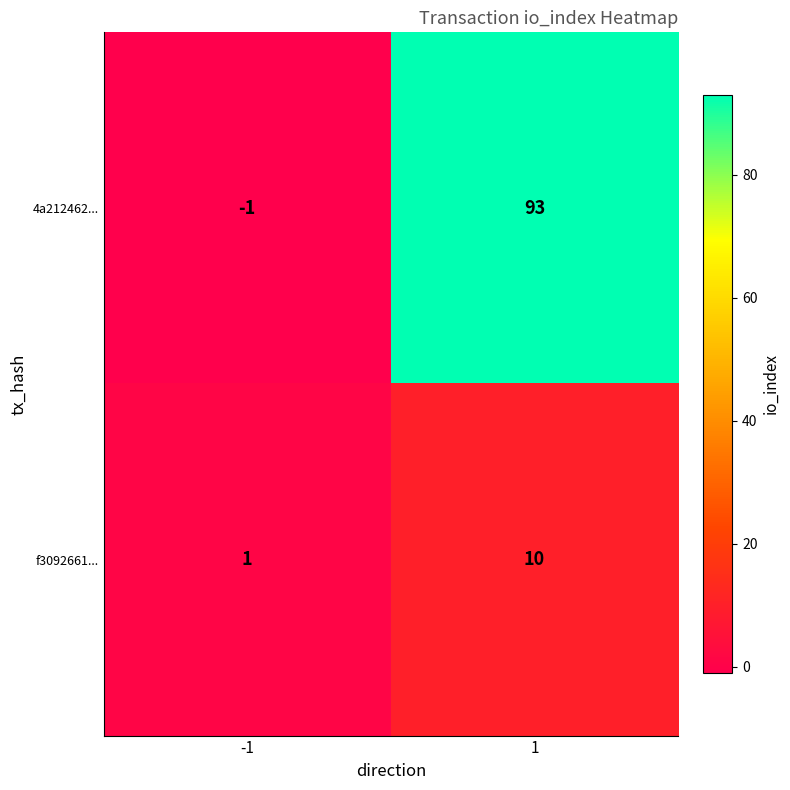

Is it true that f3092661... equals 10 at 1?

True